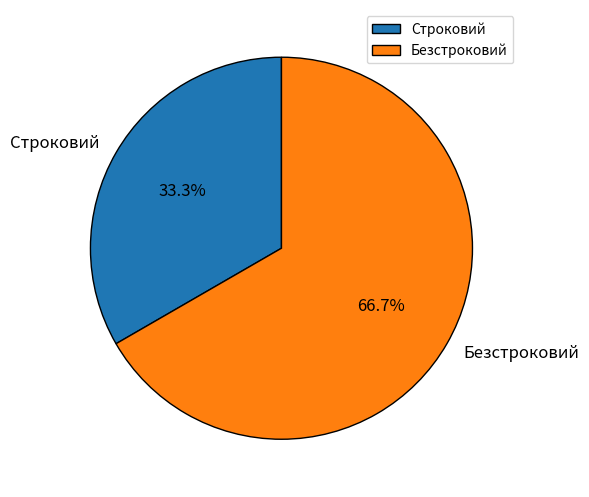

What percentage do Строковий and Безстроковий together represent?

100.0%